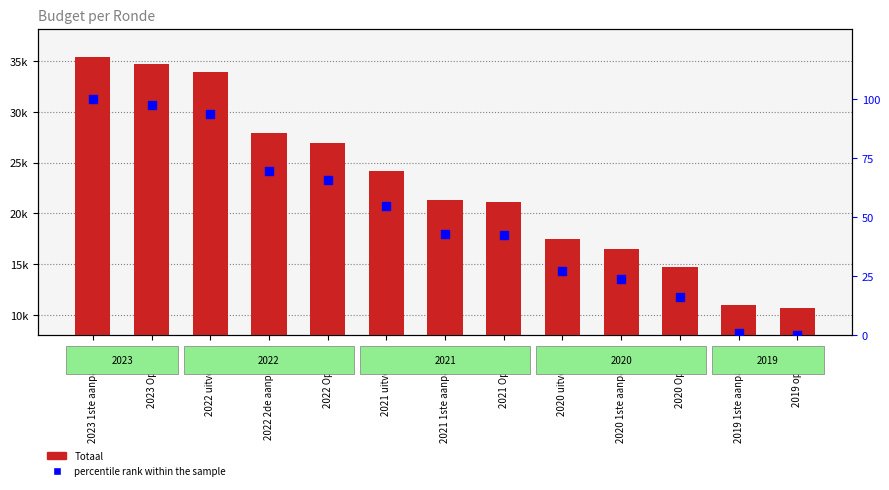

What are all the series names shown in the legend?

Totaal, percentile rank within the sample